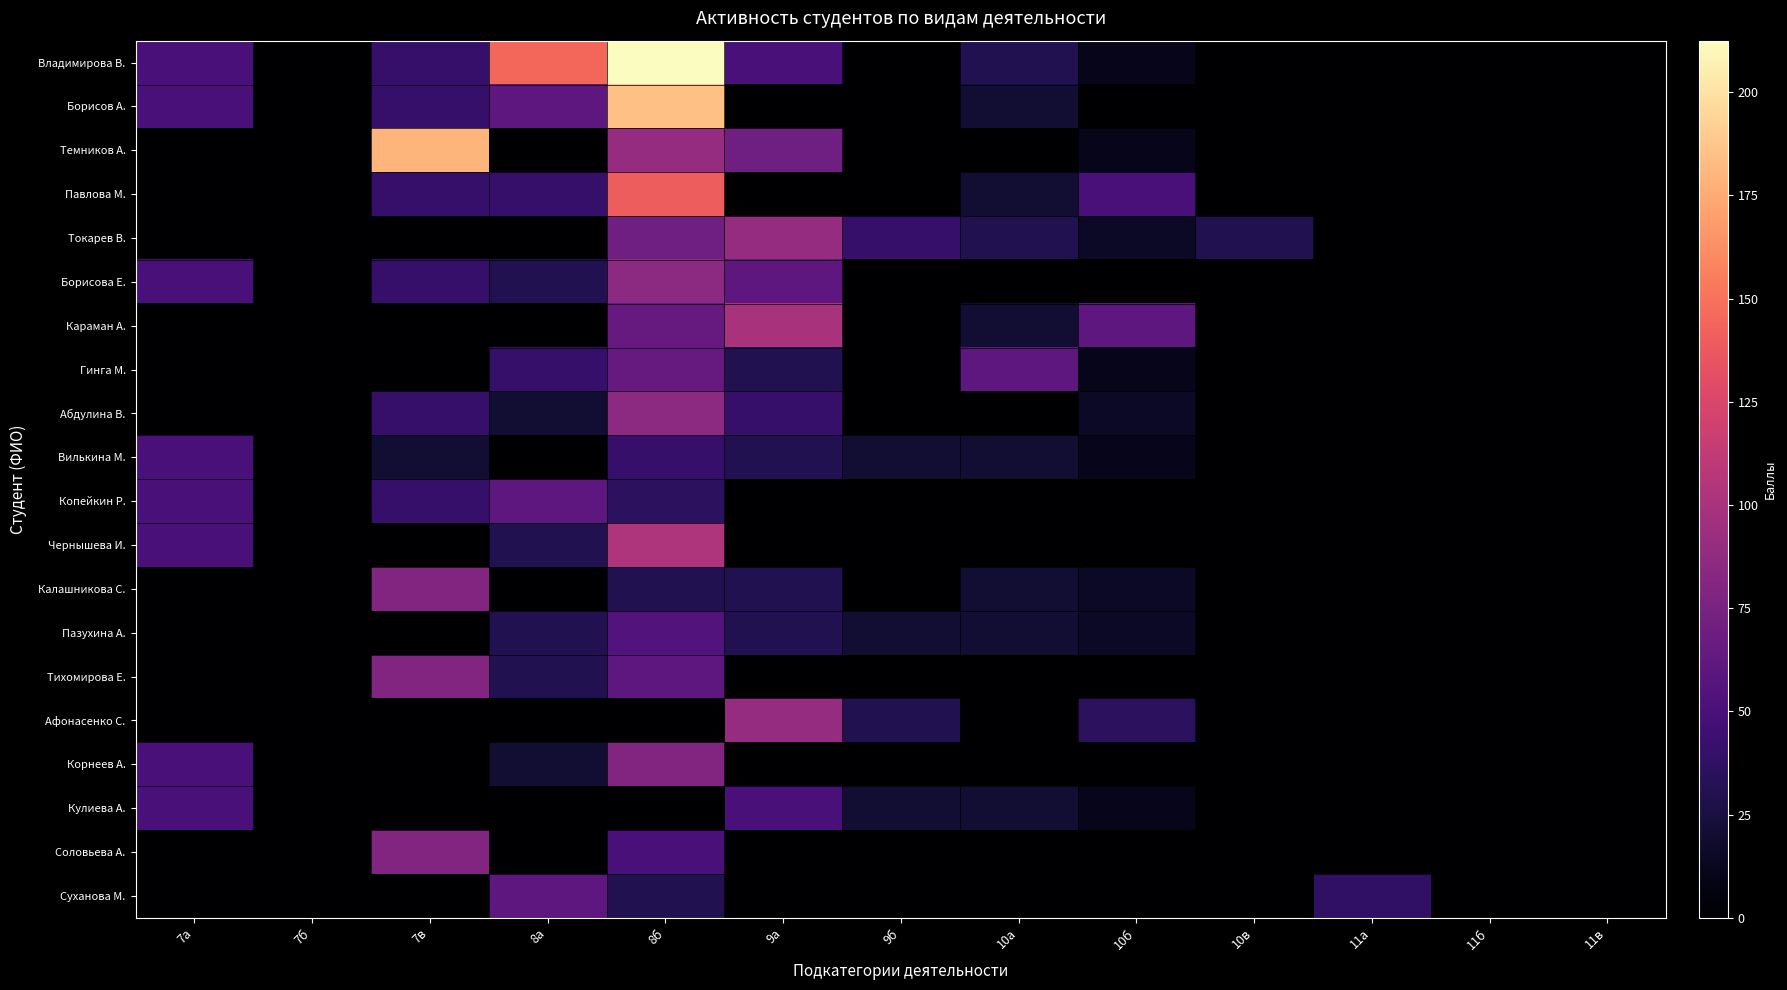

Rank the series at 8б from lowest to highest value.

Афонасенко С., Кулиева А., Калашникова С., Суханова М., Копейкин Р., Вилькина М., Соловьева А., Пазухина А., Тихомирова Е., Караман А., Гинга М., Токарев В., Корнеев А., Борисова Е., Абдулина В., Темников А., Чернышева И., Павлова М., Борисов А., Владимирова В.